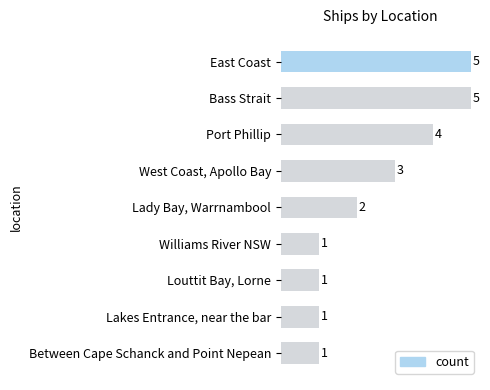

What is the change in value from Between Cape Schanck and Point Nepean to Lady Bay, Warrnambool?

+1